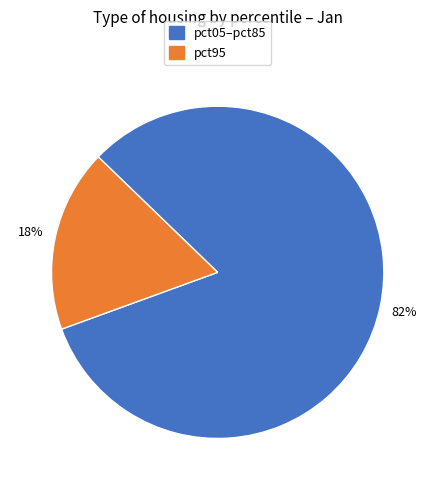

To the nearest percent, what is the average slice percentage?

50%